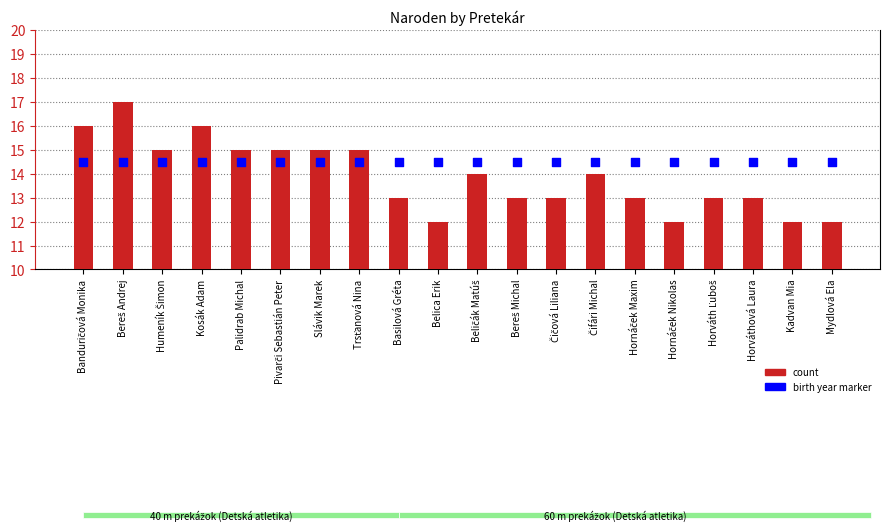

Which series has the largest total across all categories?

birth year marker